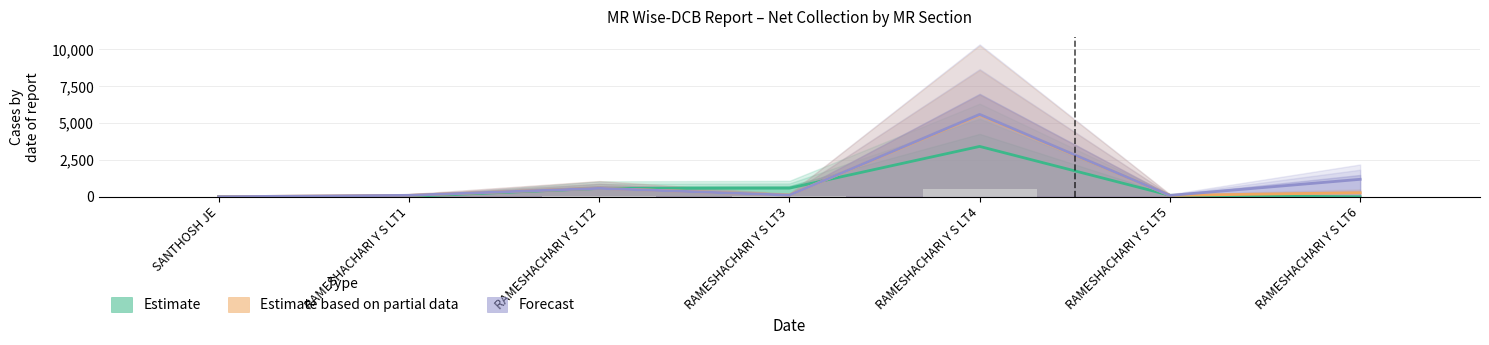

What position from the right is RAMESHACHARI Y S LT2?

5